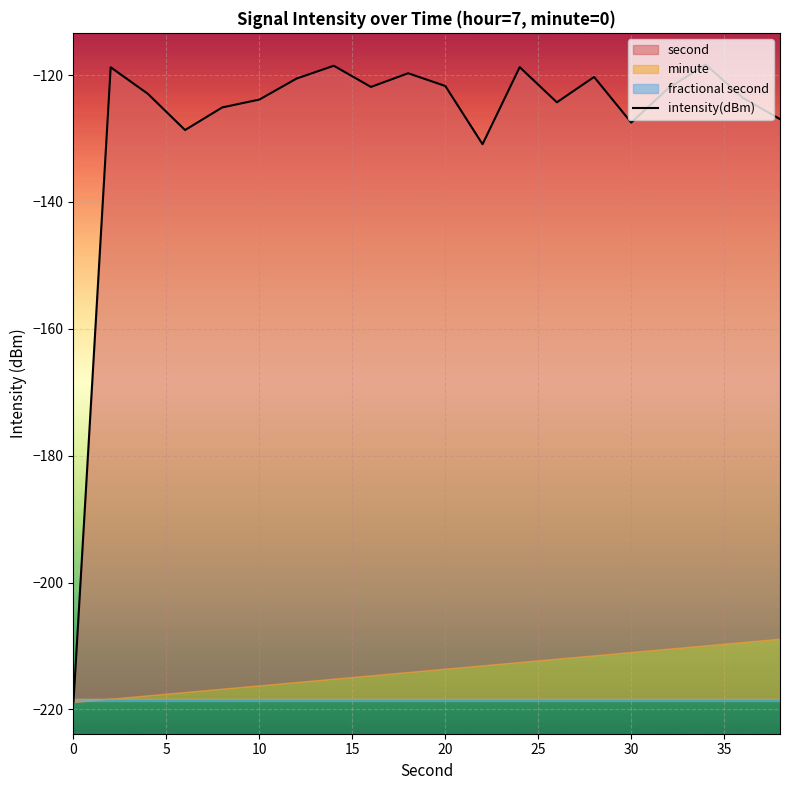

What is the sum of all values?

-2553.1